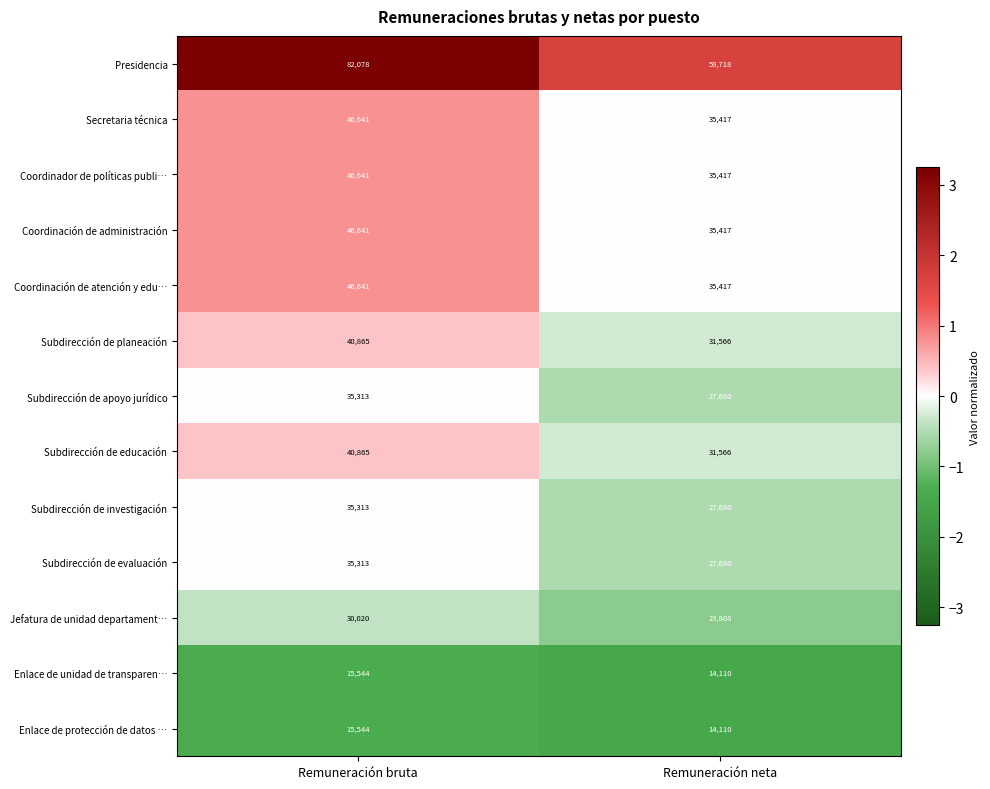

Between Remuneración bruta and Remuneración neta, which series saw the biggest shift?

Presidencia